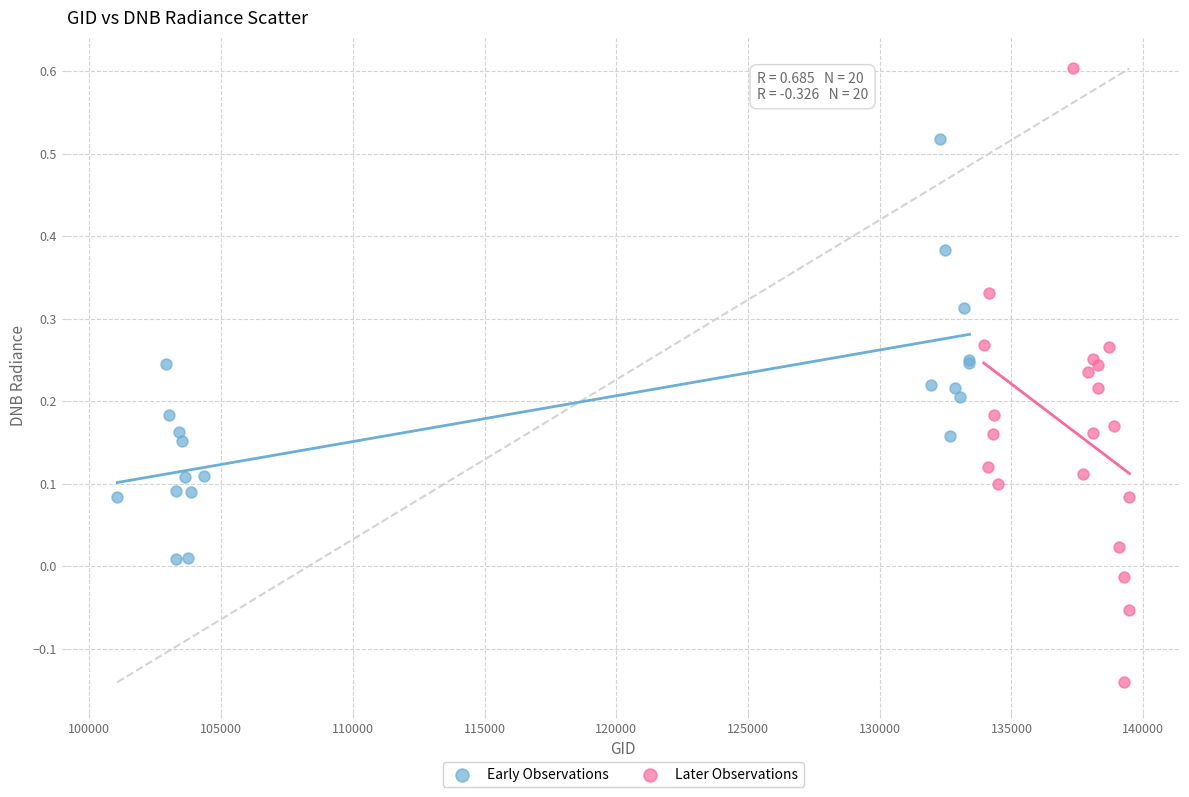

Which series reaches the minimum Y coordinate?

Later Observations